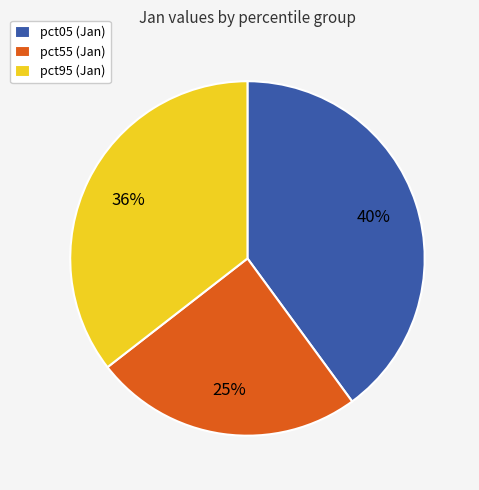

Which slice is the largest?

pct05 (Jan)